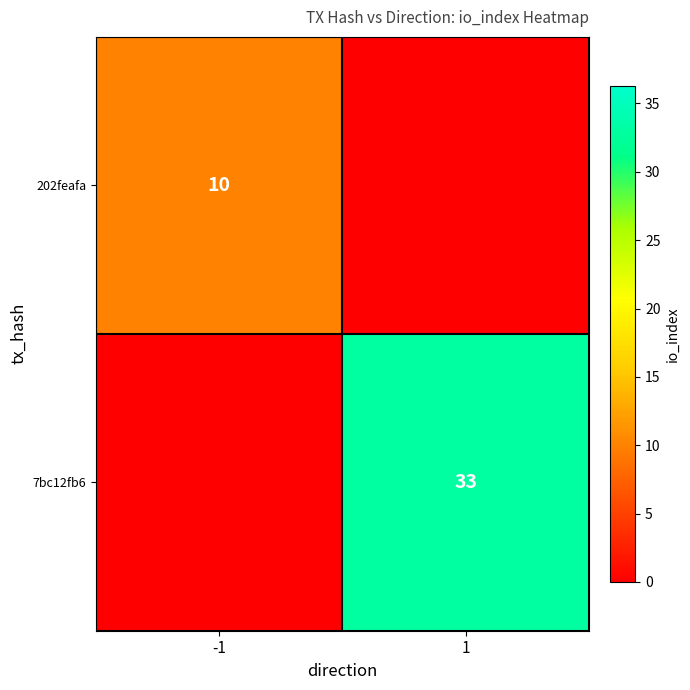

Is the value of 7bc12fb6 at 1 greater than the value of 202feafa at -1?

Yes